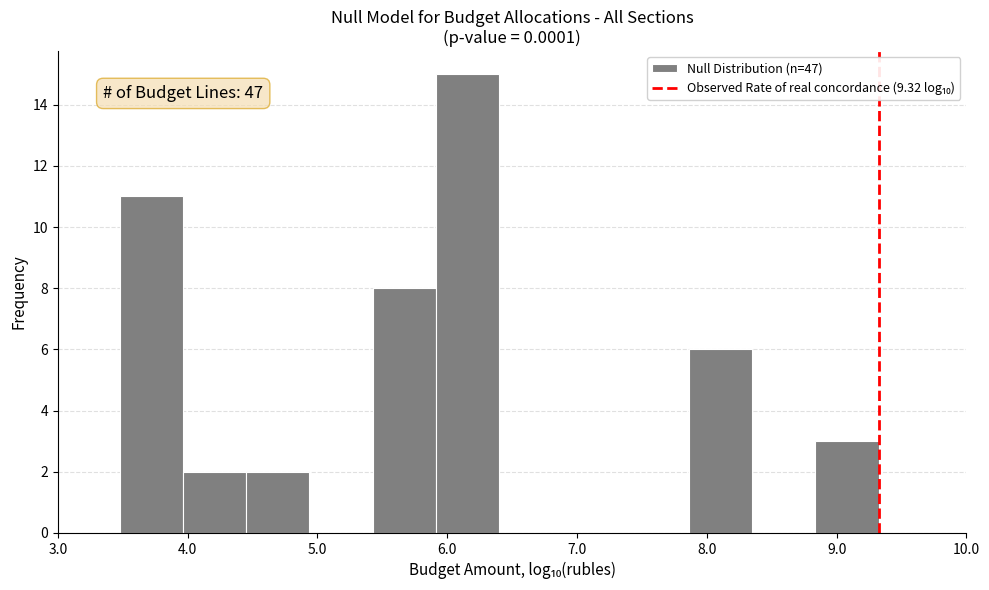

Which range on the x-axis has the tallest bar?

5.9 to 6.4